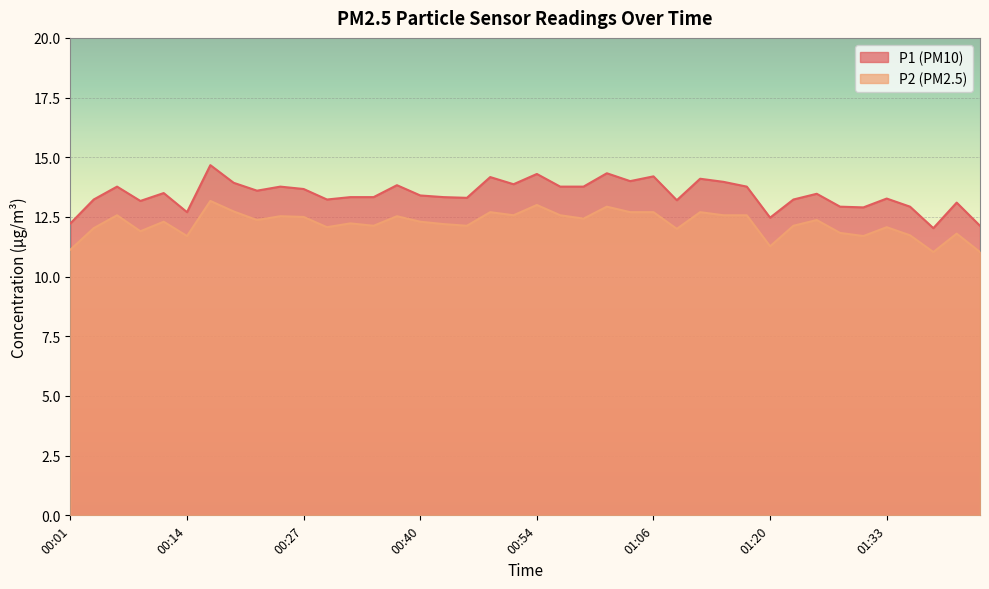

What is the value of the P1 point at the 12th from the left?

13.2